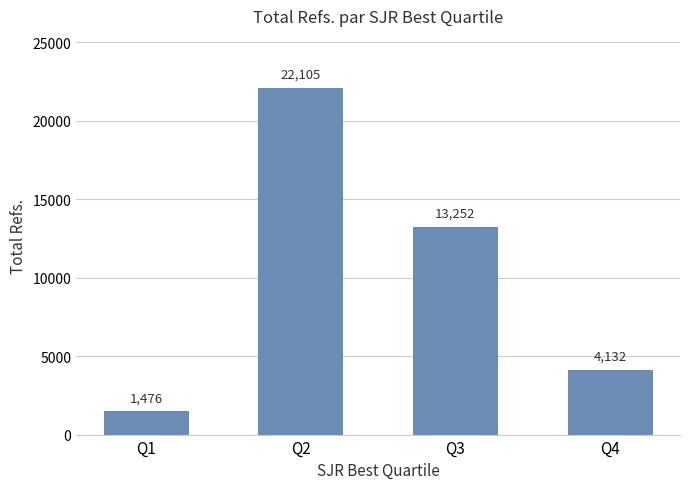

How many categories are shown in the chart?

4